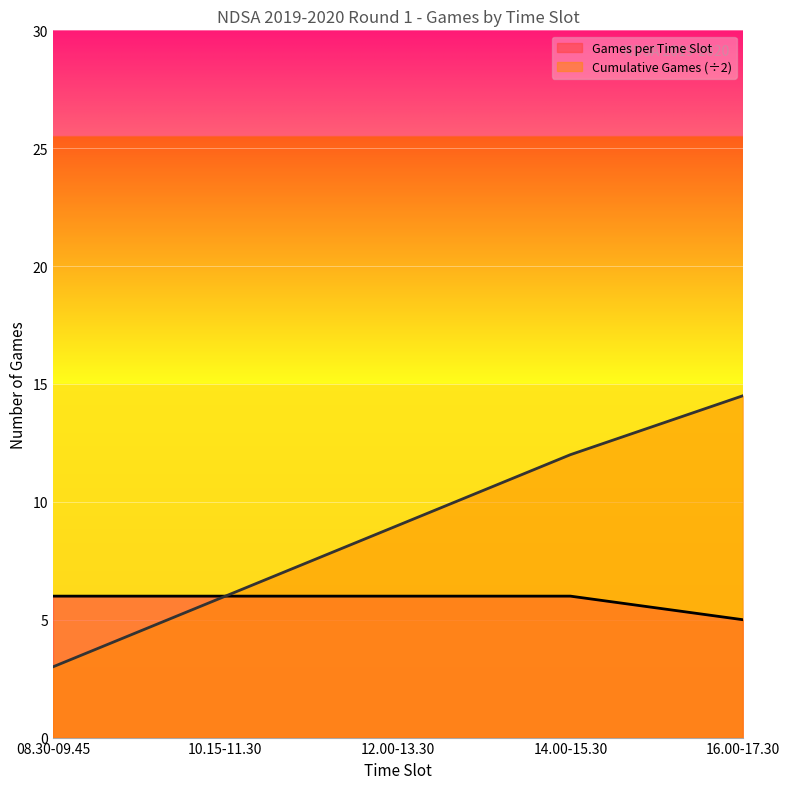

Between 12.00-13.30 and 16.00-17.30, which series saw the biggest shift?

Cumulative Games (÷2)